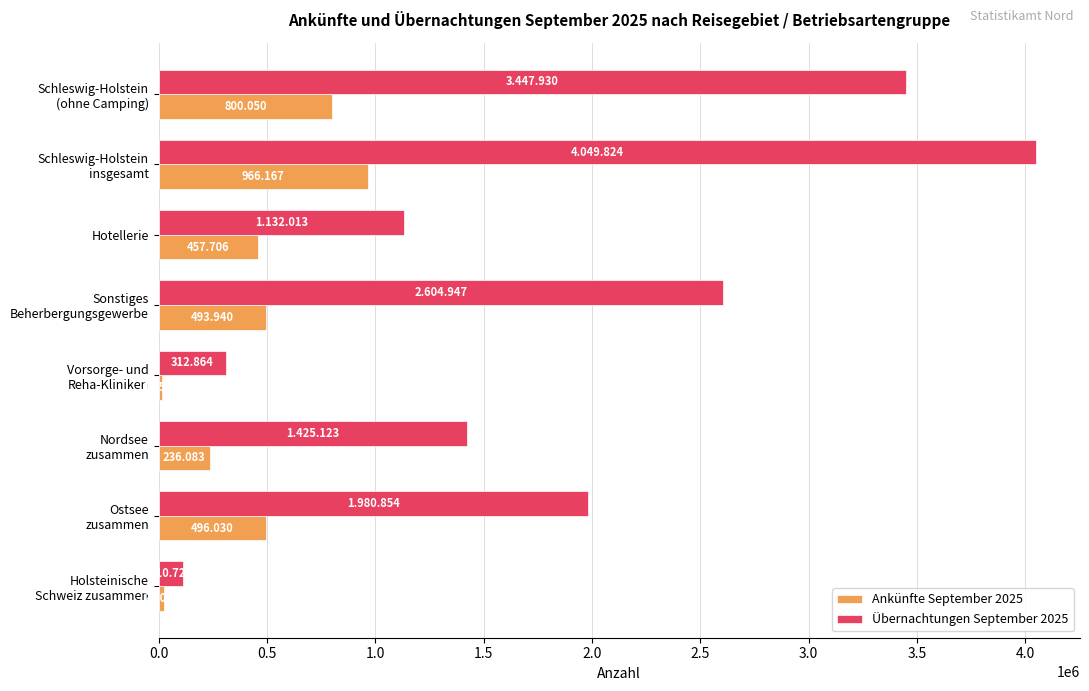

What are all the series names shown in the legend?

Ankünfte September 2025, Übernachtungen September 2025